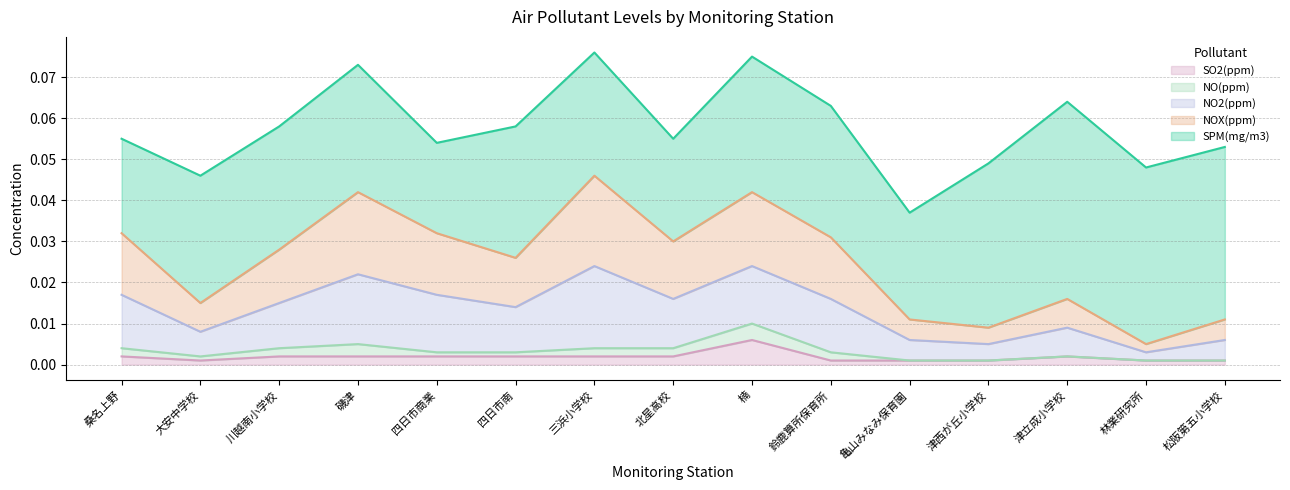

Rank the series by their maximum value, from lowest to highest.

NO(ppm), SO2(ppm), NO2(ppm), NOX(ppm), SPM(mg/m3)